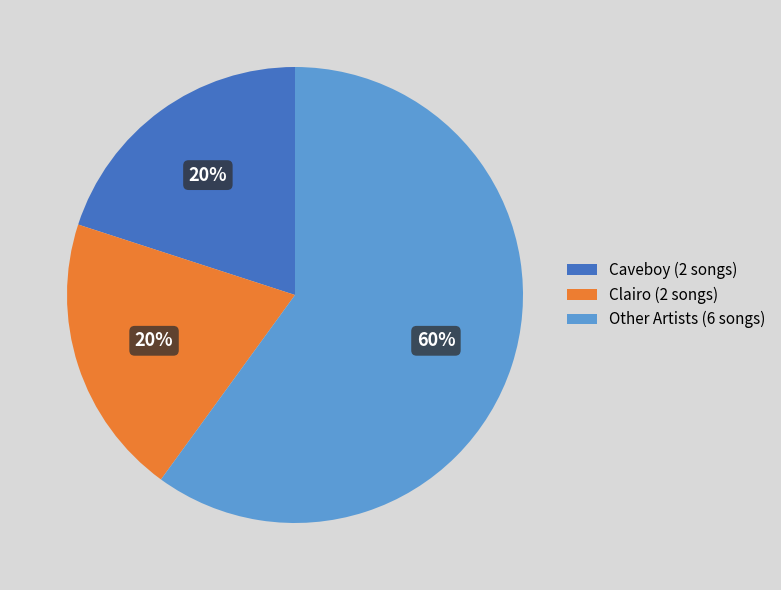

Do Clairo (2 songs) and Caveboy (2 songs) together represent more than half of the pie?

No